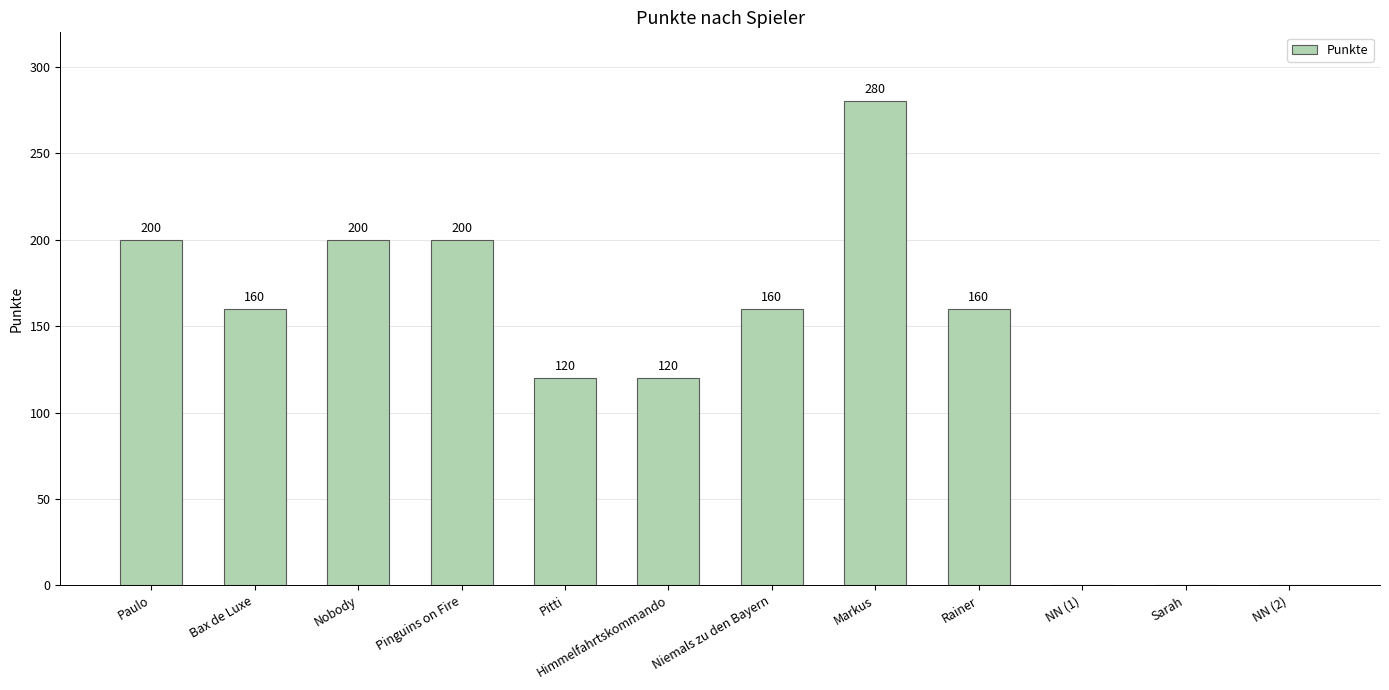

True or false: the data shows 0 at NN (1).

True